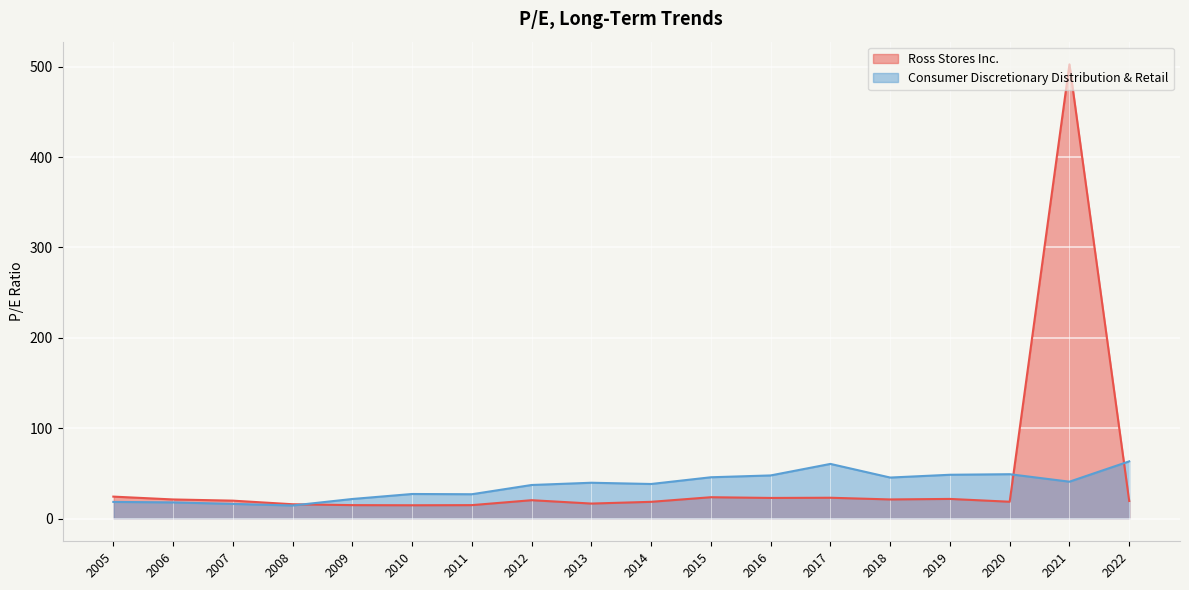

At which category is the sum across all series the highest?

2021